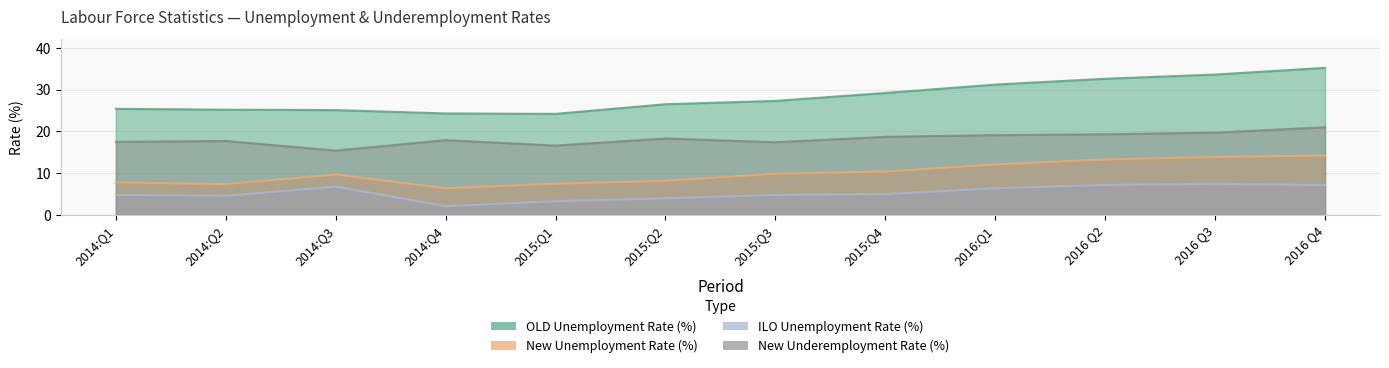

What position from the left is 2014:Q1?

1